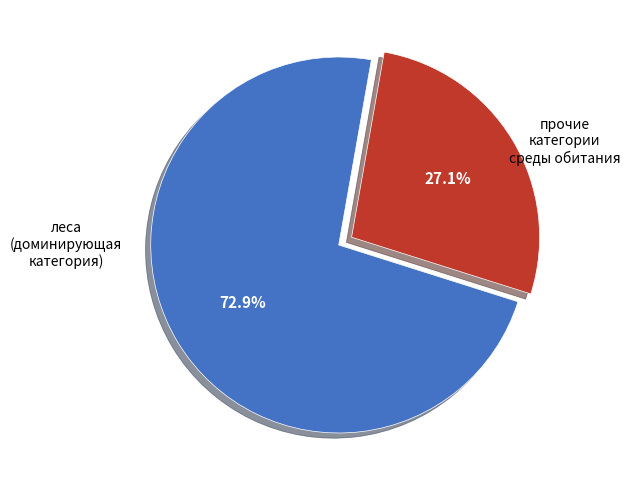

Does any single category account for the majority?

Yes